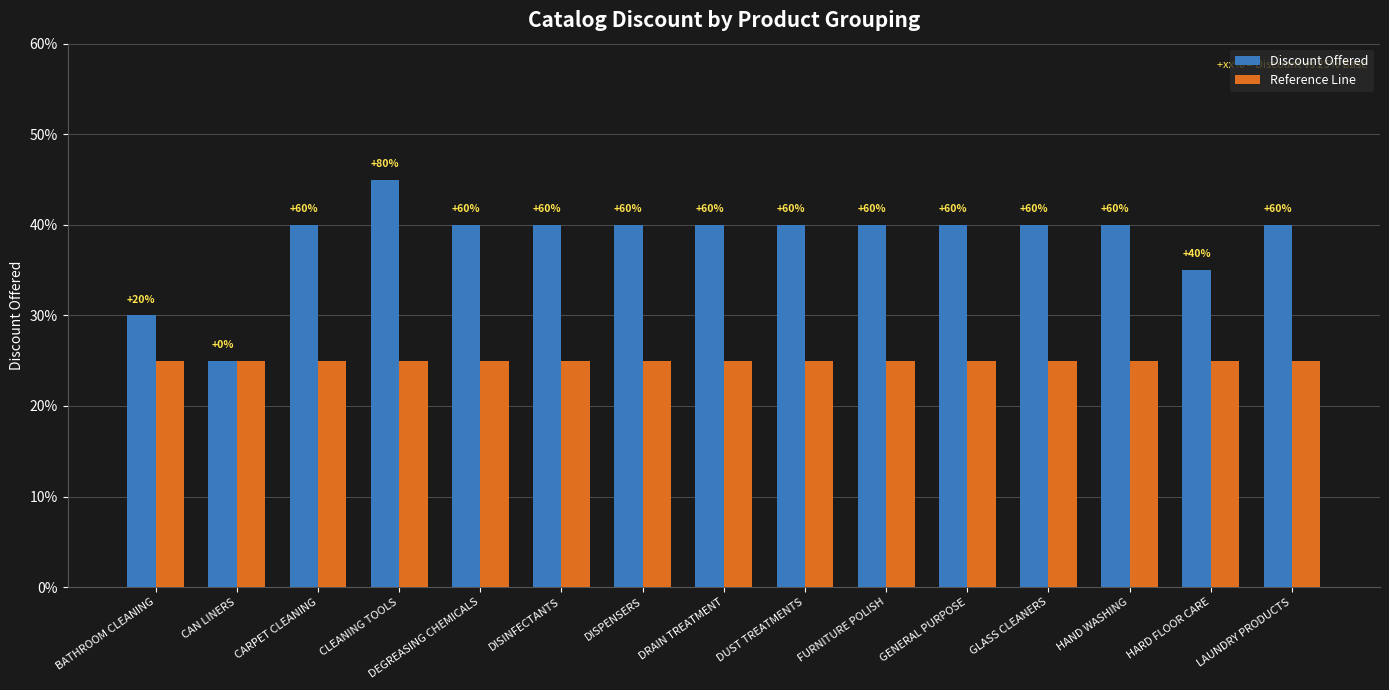

What is the minimum value shown in the chart?

25